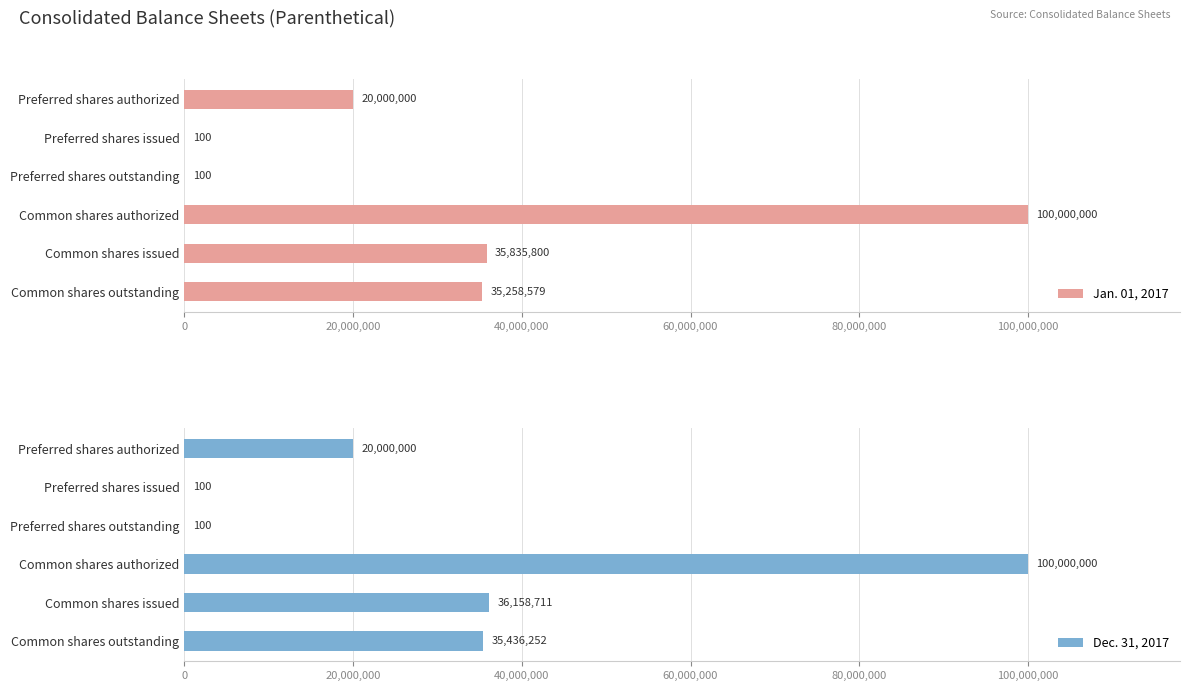

Read the Dec. 31, 2017 value at Common shares issued.

36158711